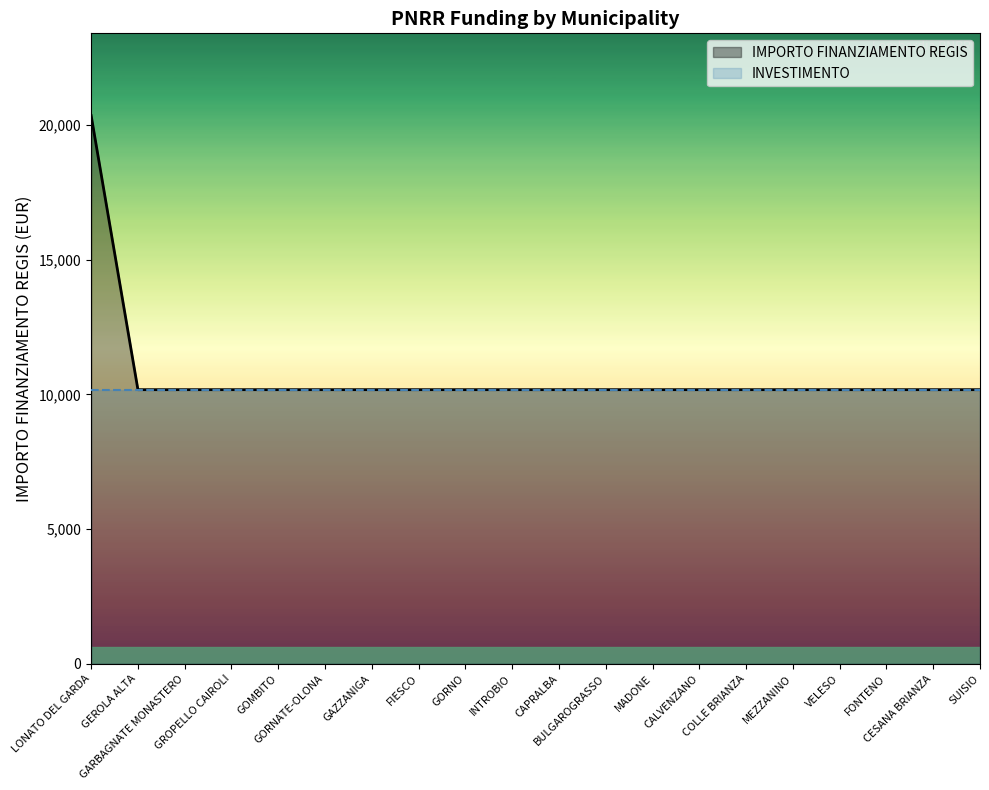

Between MADONE and BULGAROGRASSO, which is larger?

MADONE